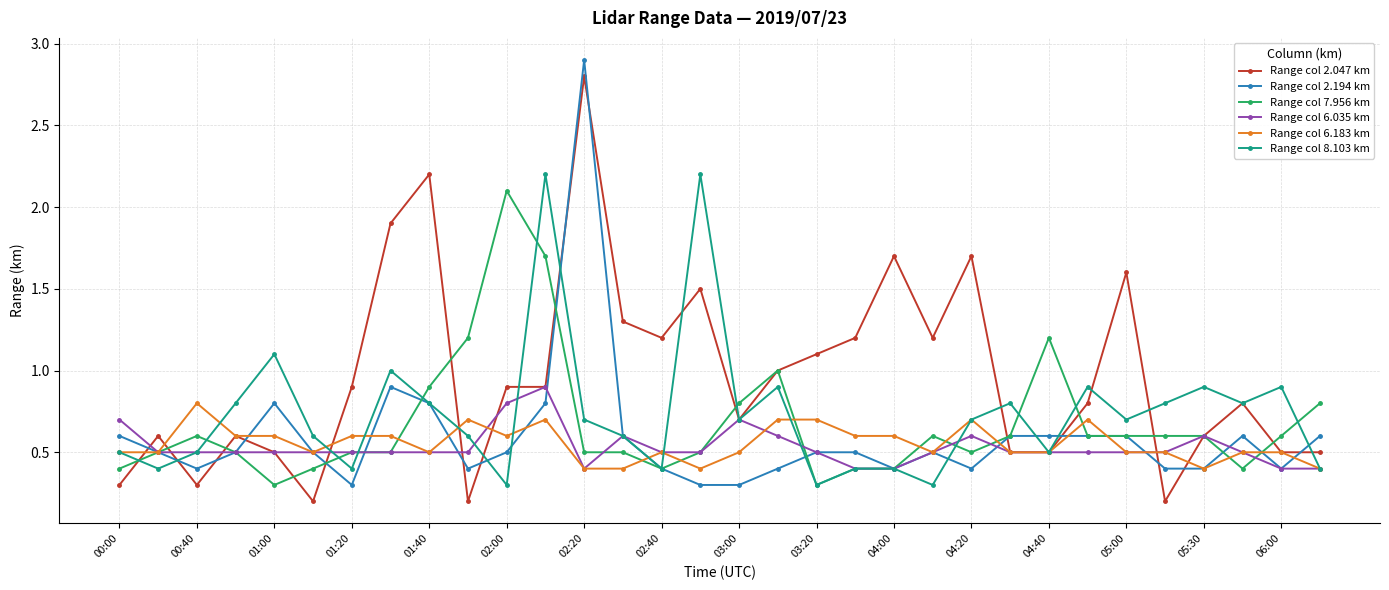

Which series has the largest total across all categories?

Range col 2.047 km